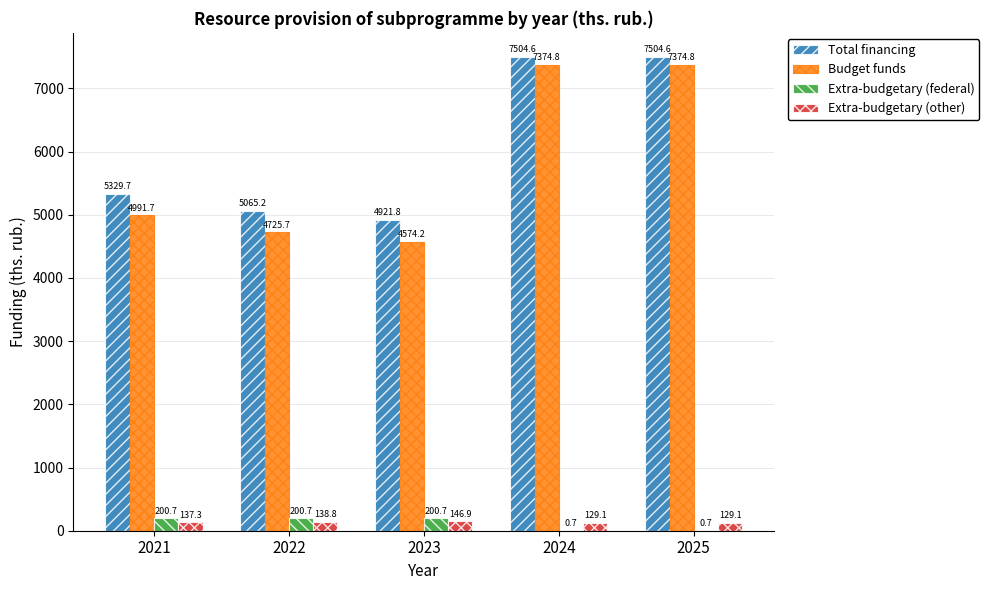

Which series changed the most between 2021 and 2025?

Budget funds